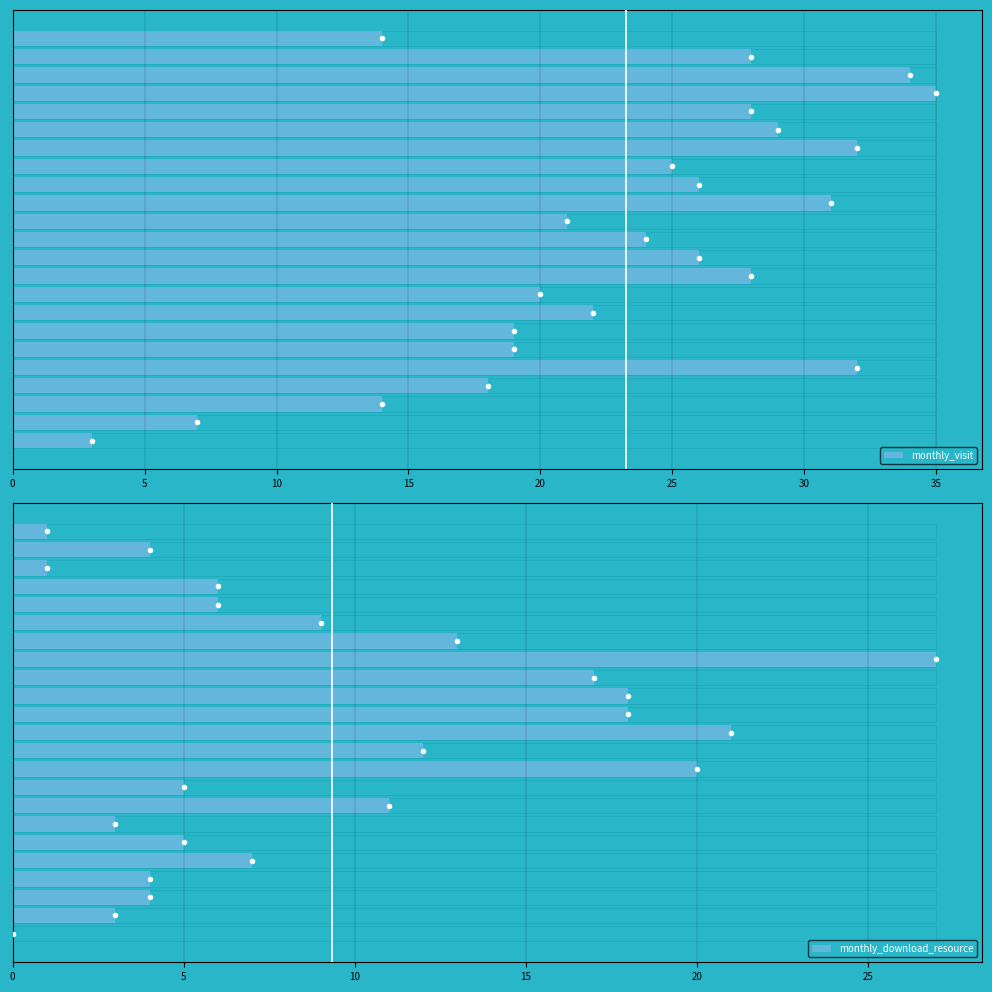

Is the value of monthly_visit at 14 greater than the value of monthly_download_resource at 13?

Yes